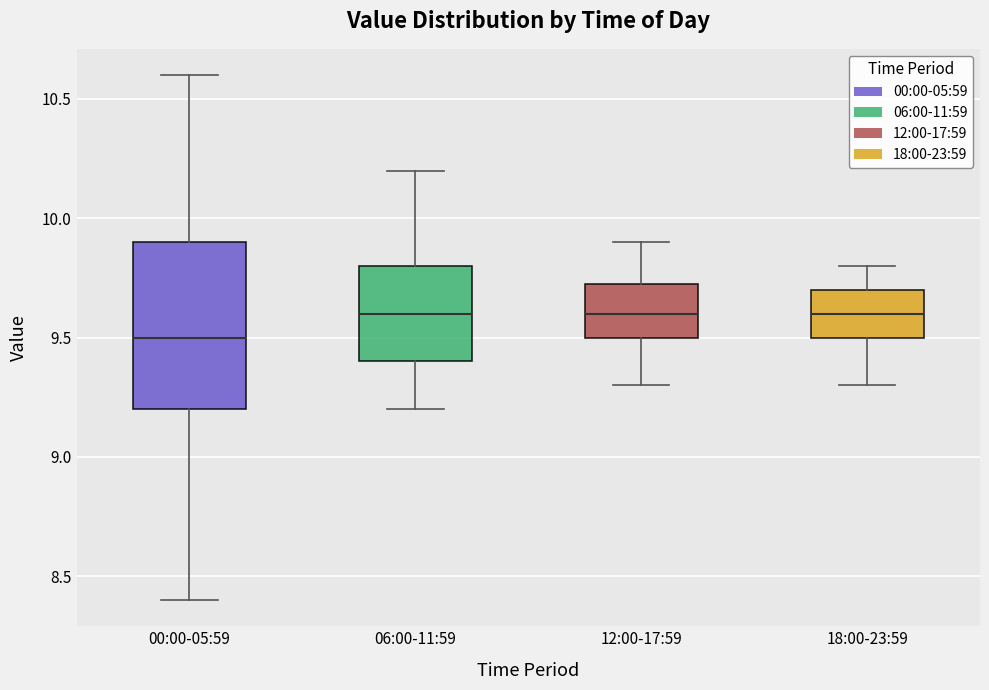

Reading left to right, transcribe this box plot: for each box, give where its median line is, the range the box spans, and where its two whiskers end, as read against the y-axis. The values are not printed on the chart, so give them approximately, as read against the axis.

00:00-05:59: median 9.50, box 9.20 to 9.90, whiskers 8.40 to 10.60
06:00-11:59: median 9.60, box 9.40 to 9.80, whiskers 9.20 to 10.20
12:00-17:59: median 9.60, box 9.50 to 9.75, whiskers 9.30 to 9.90
18:00-23:59: median 9.60, box 9.50 to 9.70, whiskers 9.30 to 9.80